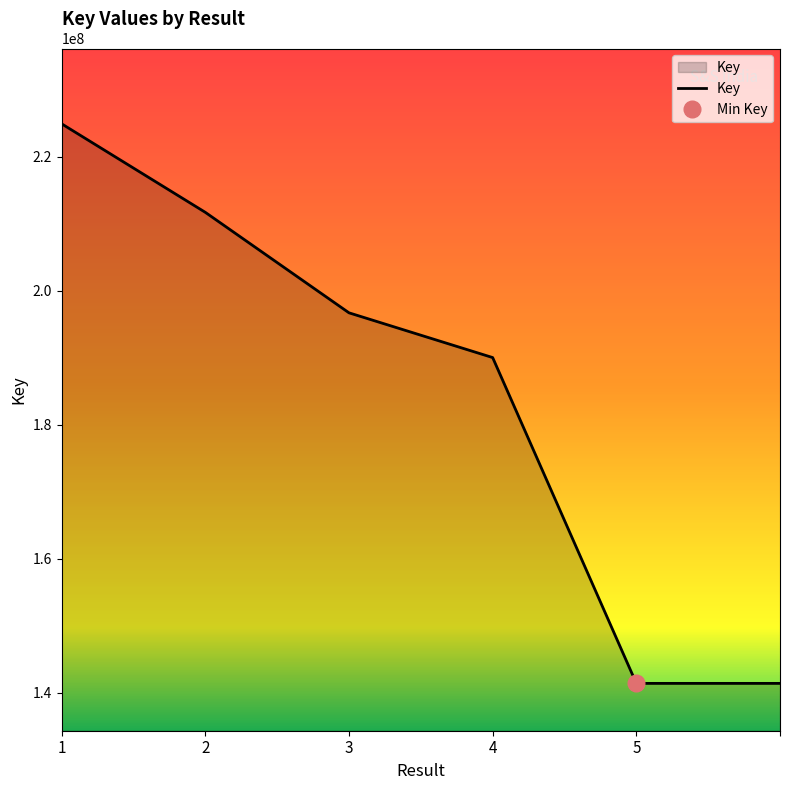

Rank the categories by value from lowest to highest.

5, 5, 4, 3, 2, 1